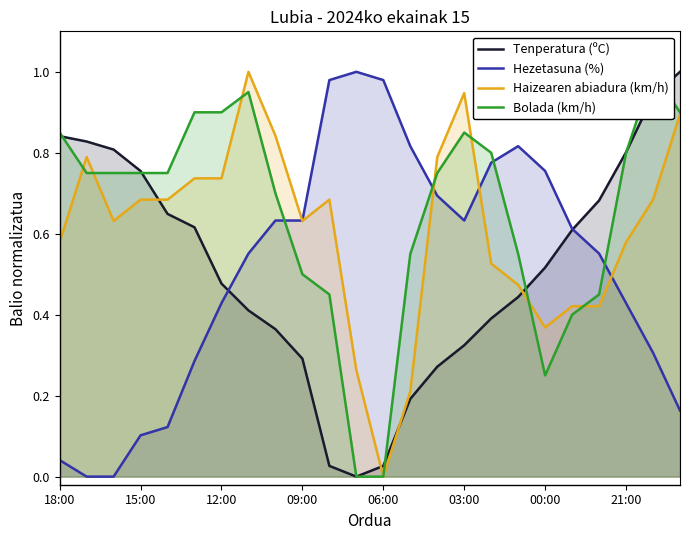

How many intersections are there between Hezetasuna (%) and Haizearen abiadura (km/h)?

4